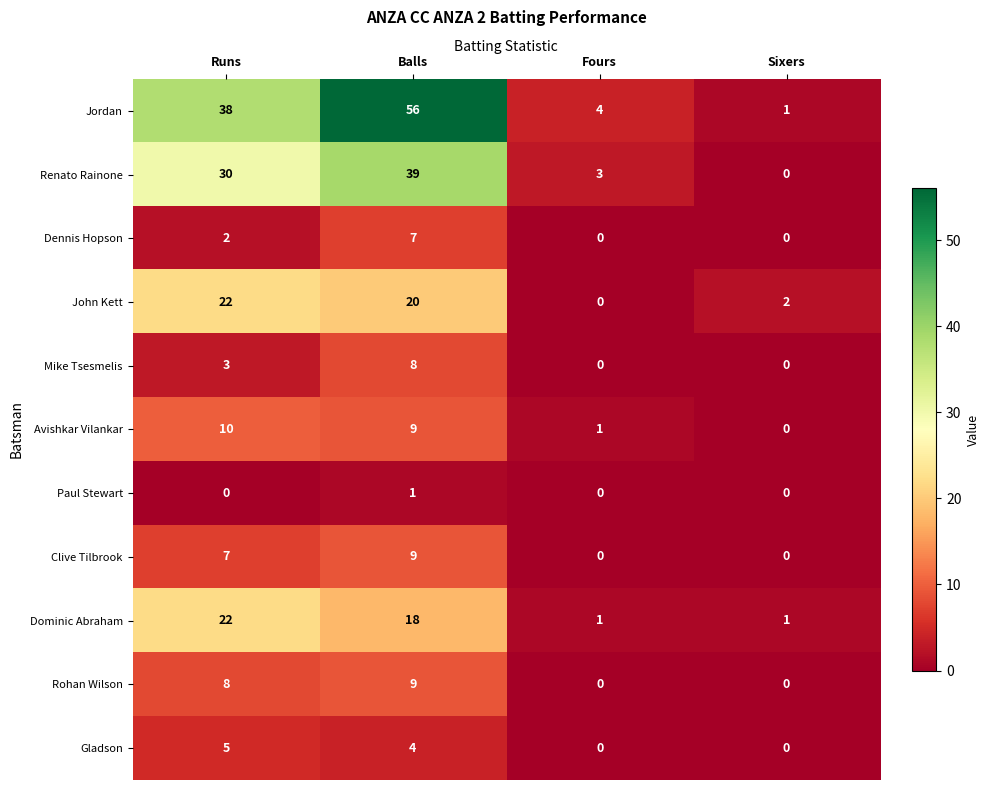

Is it true that Renato Rainone equals 4 at Fours?

False